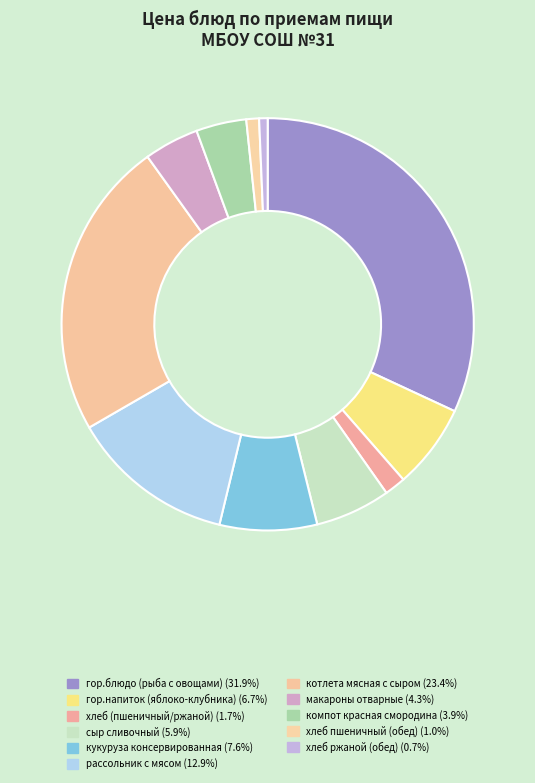

Count the number of slices in the pie.

11